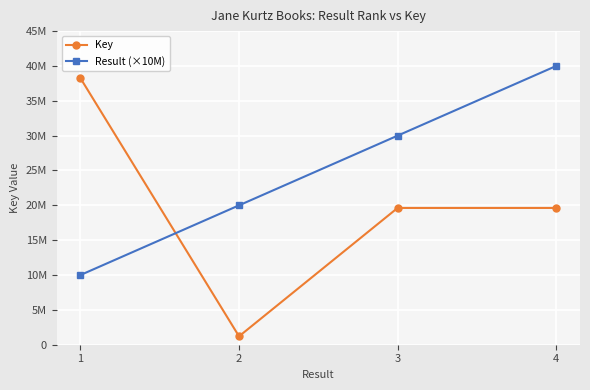

What is the total value across all series at 3?

49626632